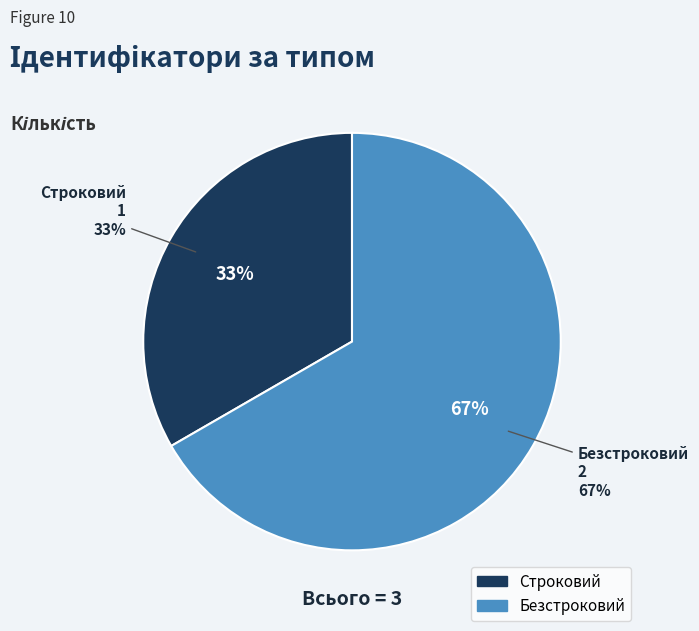

What is the change in value from Строковий to Безстроковий?

+1